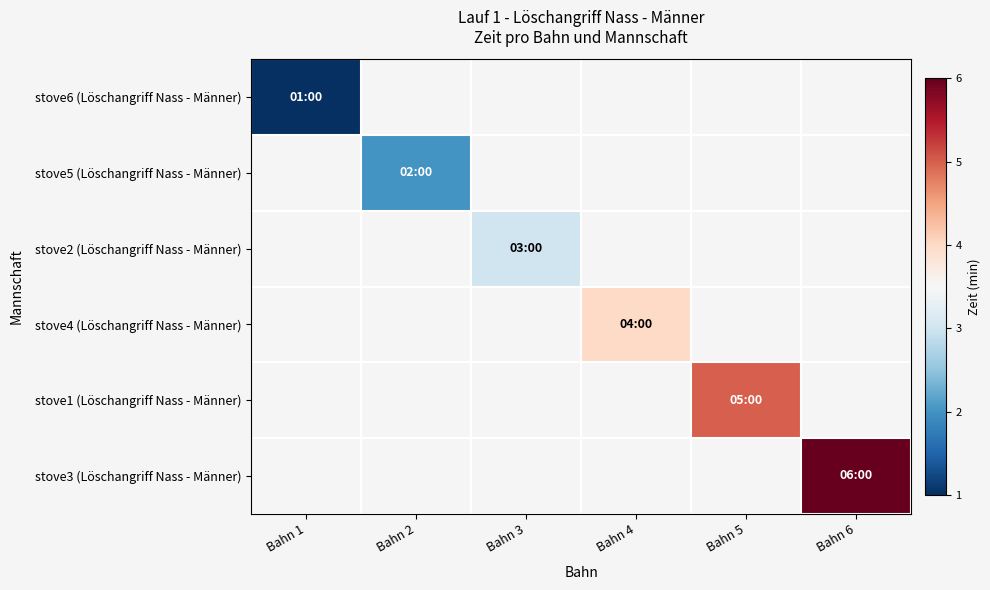

Rank the categories by stove5 (Löschangriff Nass - Männer) value from lowest to highest.

Bahn 1, Bahn 2, Bahn 3, Bahn 4, Bahn 5, Bahn 6